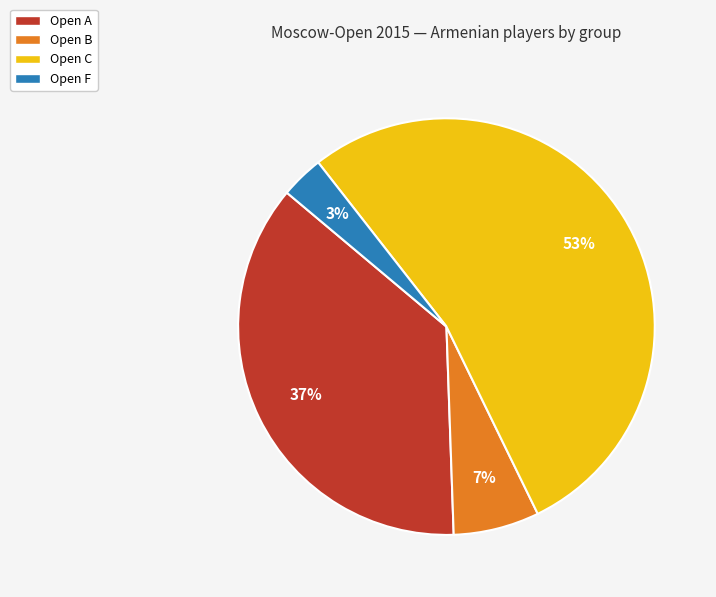

To the nearest percent, what is the difference between the largest and smallest slice percentages?

50%